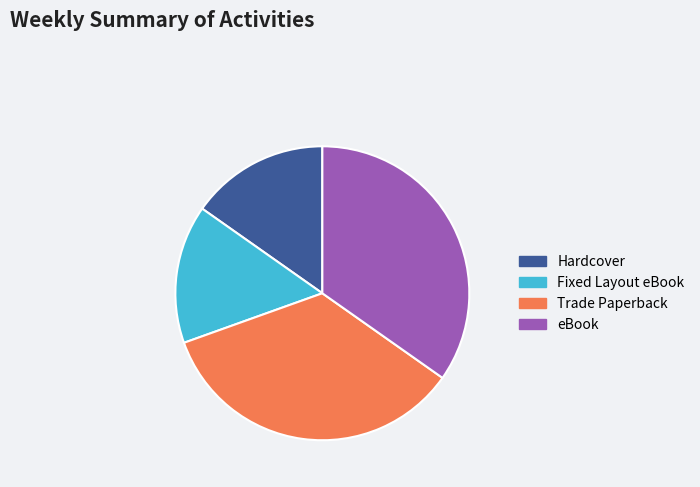

How many segments does this pie chart have?

4